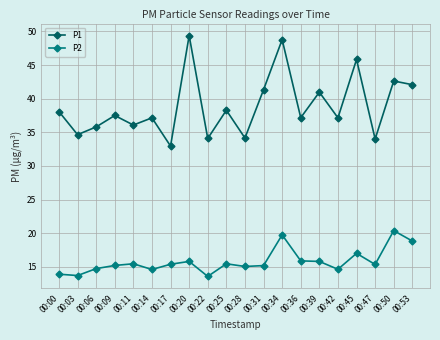

At which category does the chart reach its peak across all series?

00:20